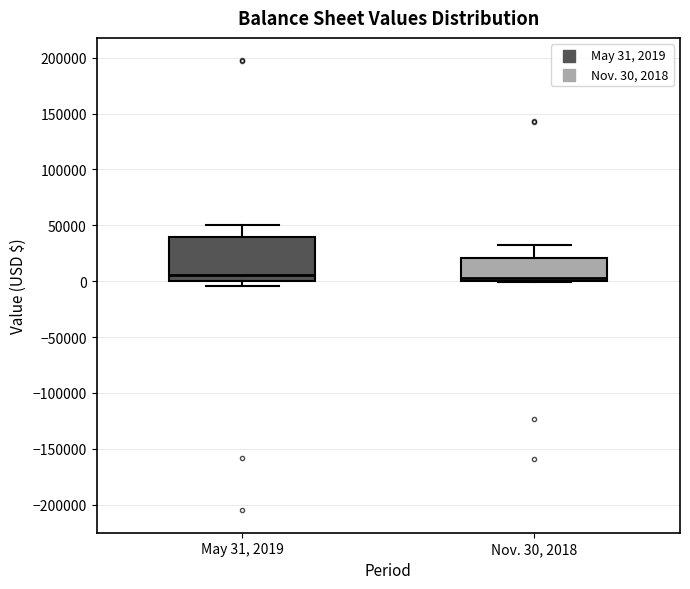

Where does the median line of the box for May 31, 2019 sit on the y-axis? The values are not printed on the chart, so give them approximately, as read against the axis.

5000